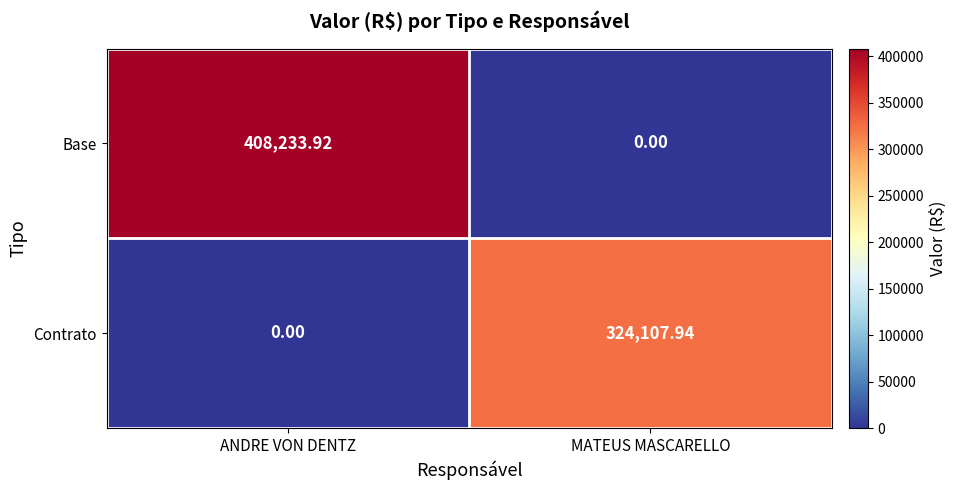

Rank the series by their maximum value, from highest to lowest.

Base, Contrato